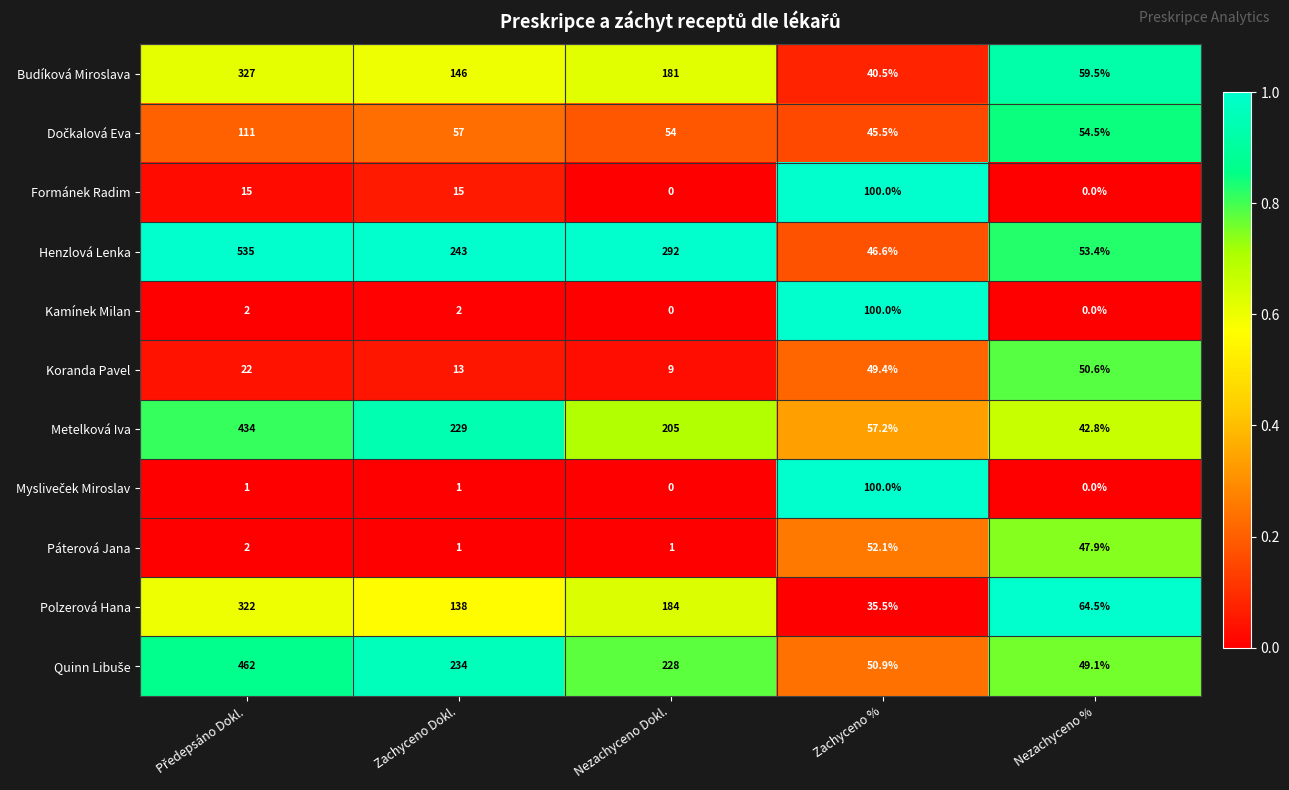

What is the maximum value for Henzlová Lenka?

535.0